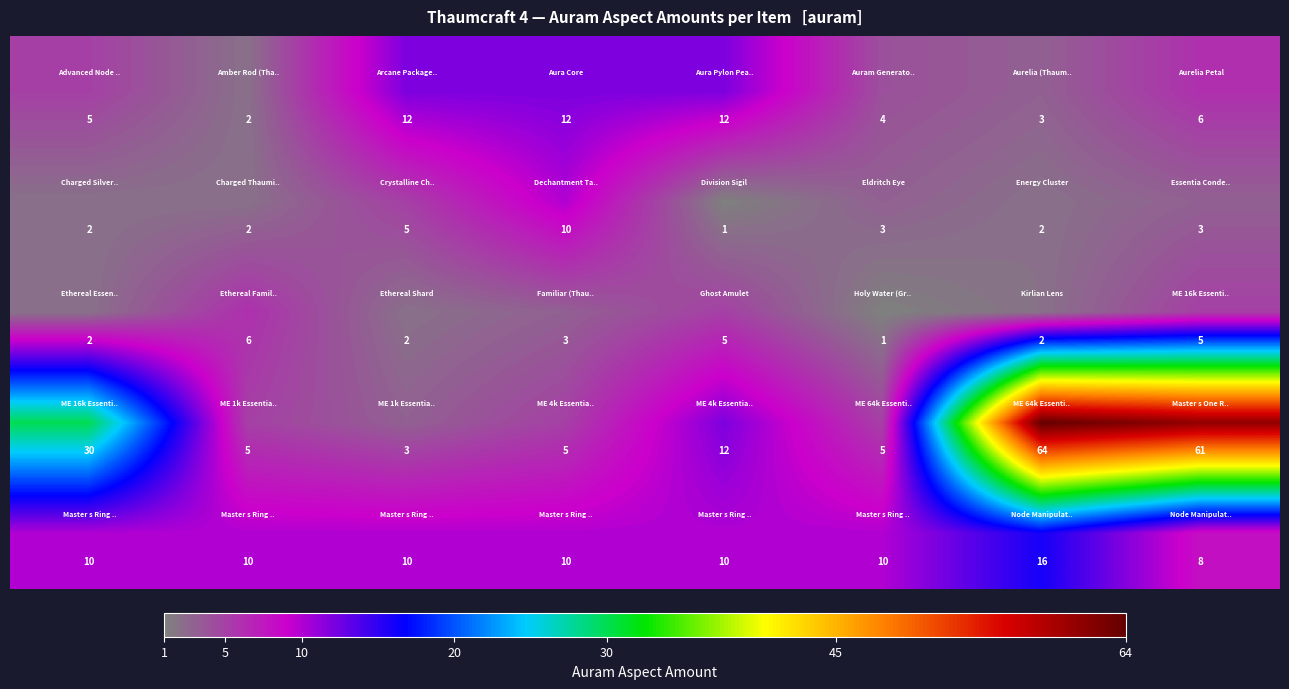

What is the smallest value displayed?

1